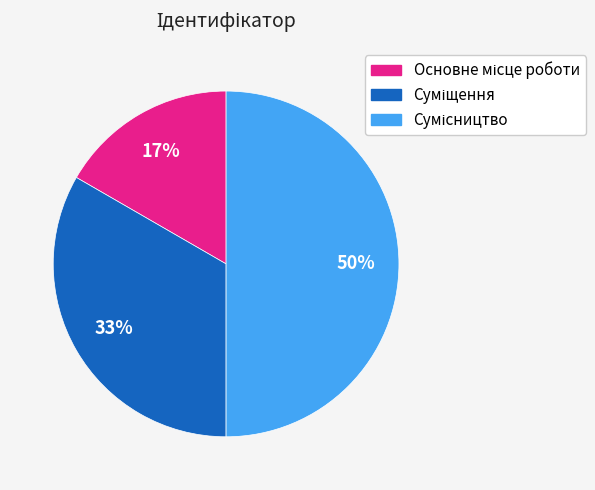

To the nearest percent, what is the average slice percentage?

33%